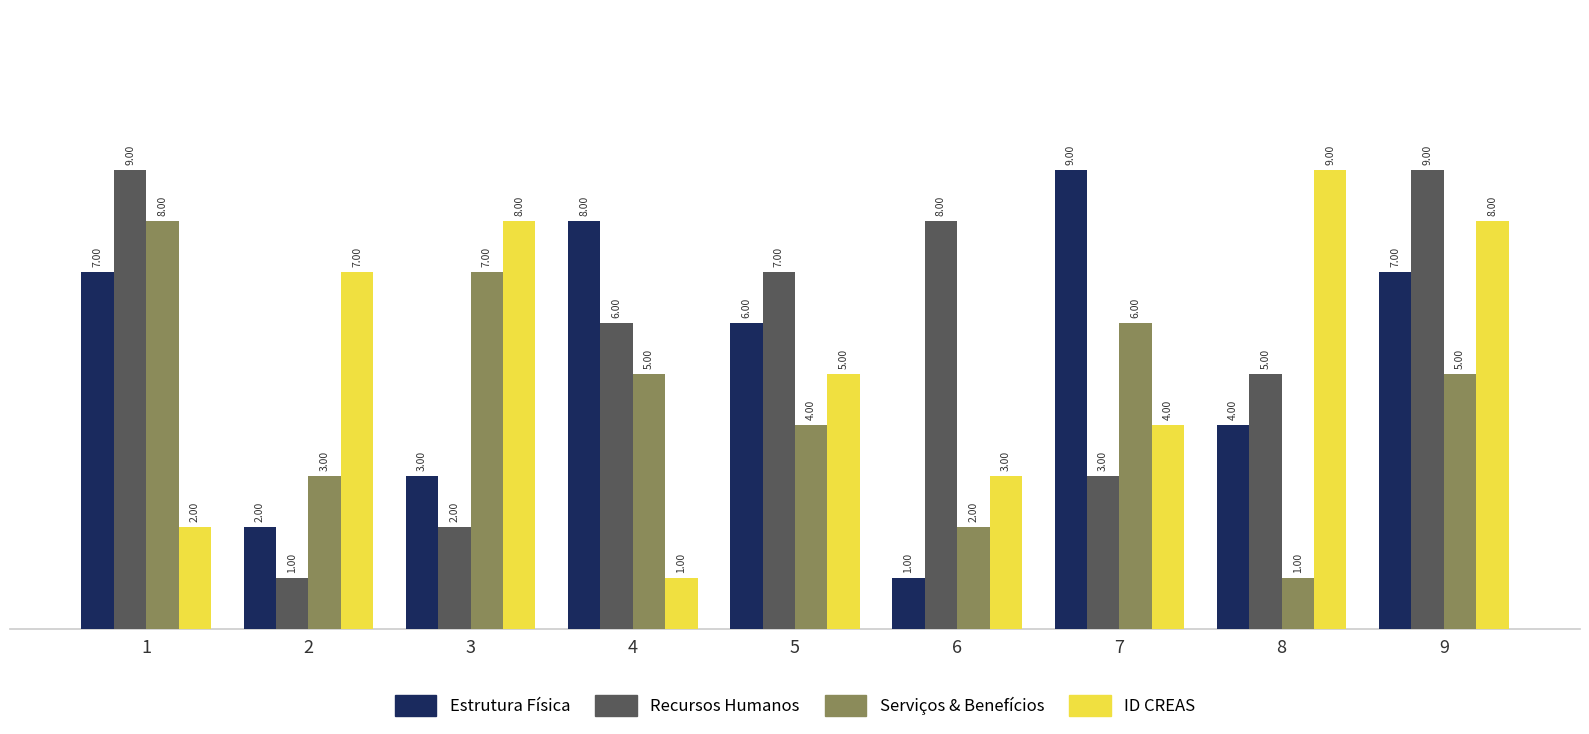

What is the spread (max minus min) of values at 9?

4